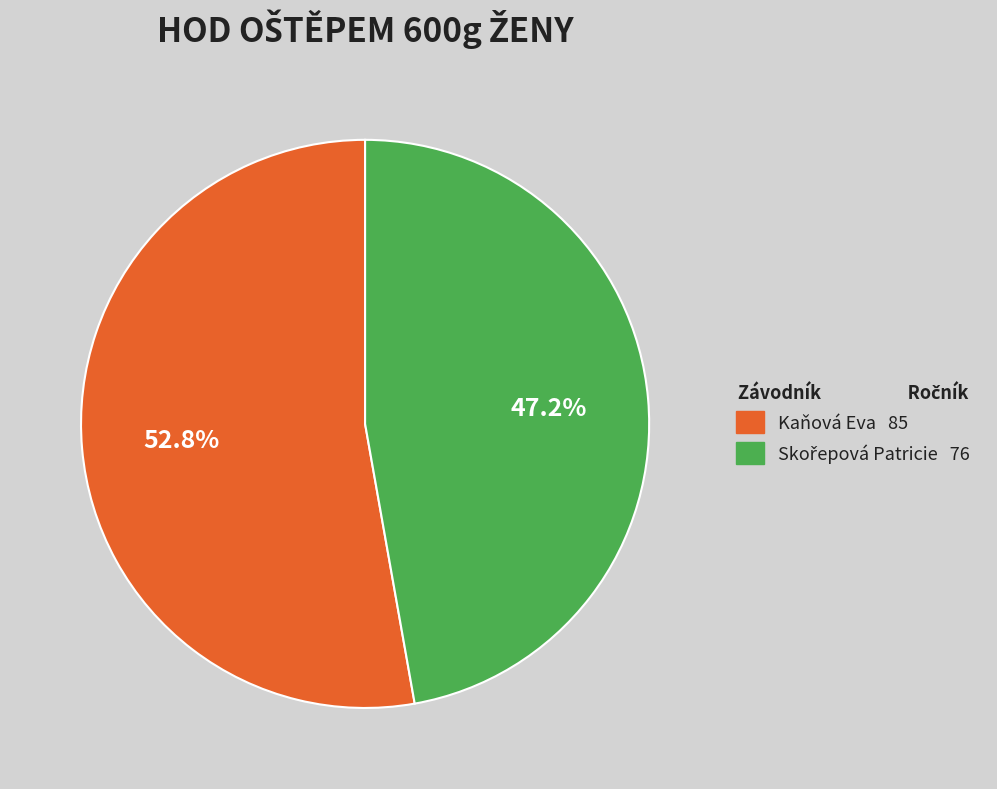

To the nearest percent, what portion does Kaňová Eva represent?

53%